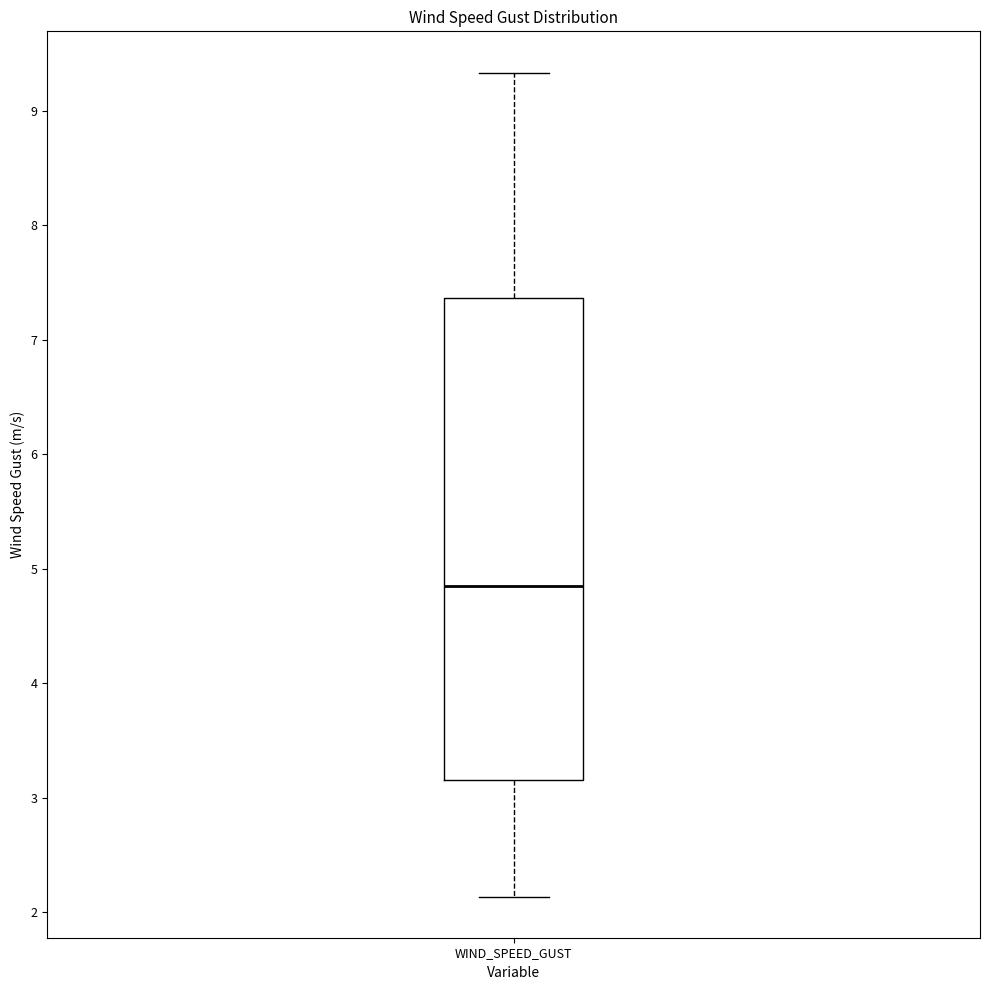

Read this box plot against the y-axis: the position of the median line, the range covered by the box, and the ends of both whiskers. The values are not printed on the chart, so give them approximately, as read against the axis.

median 4.8, box 3.2 to 7.4, whiskers 2.1 to 9.3